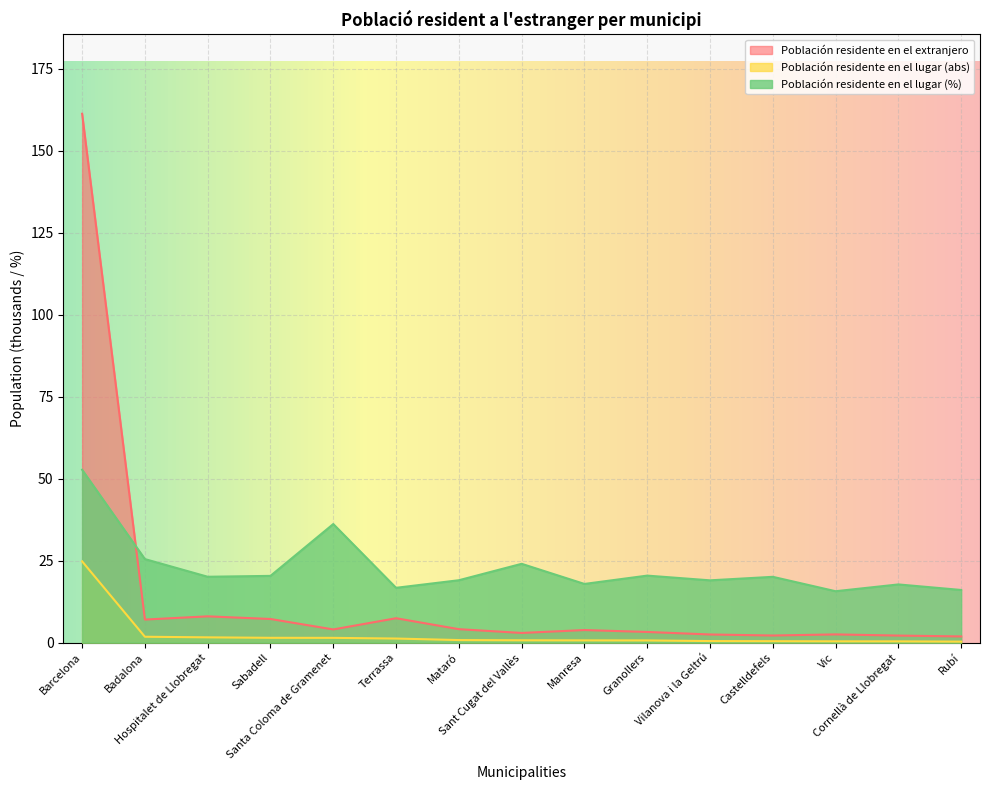

What is the lowest value of the Población residente en el extranjero series?

1.9